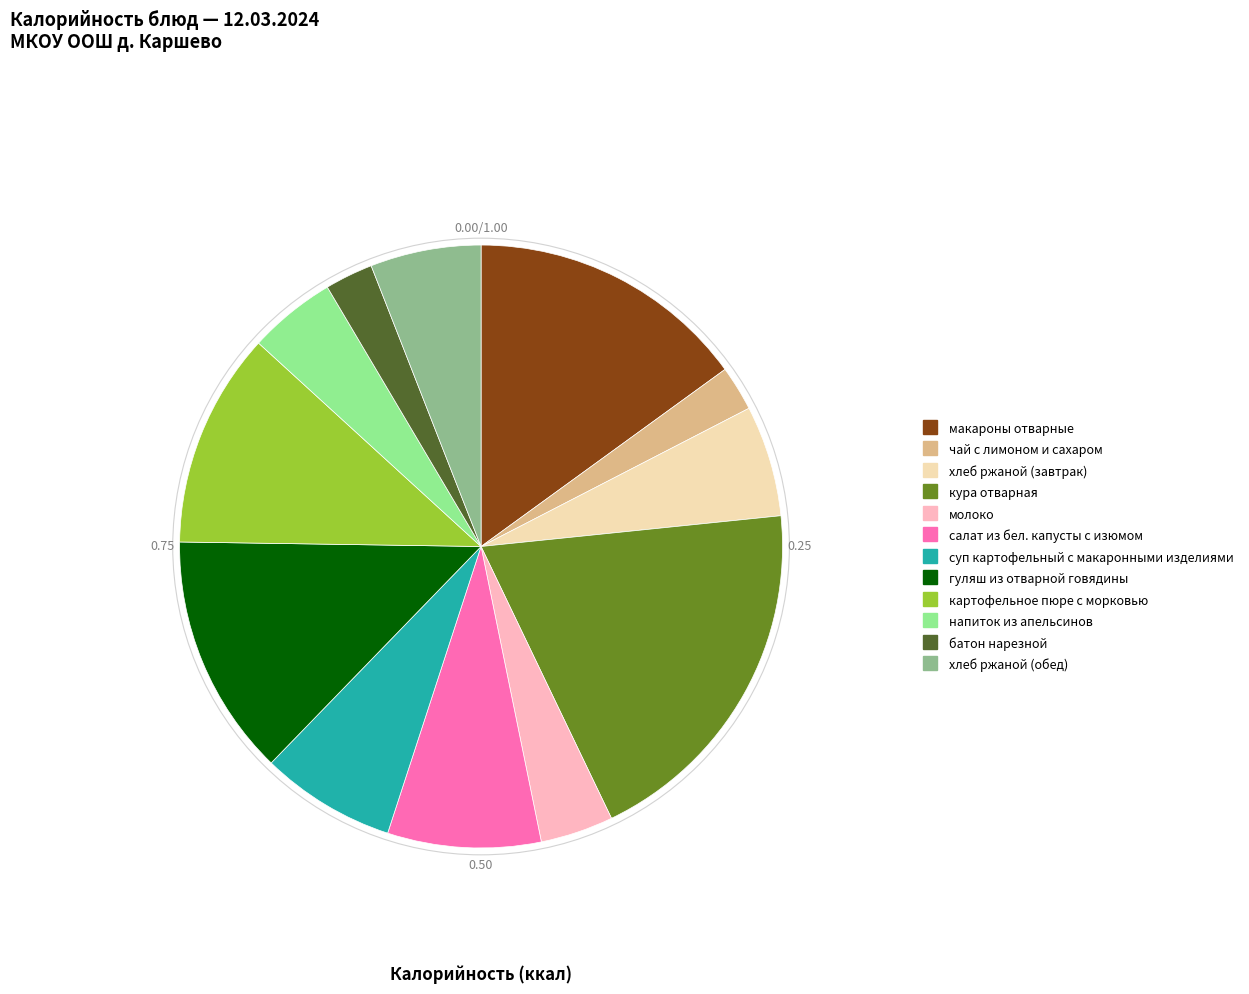

Do чай с лимоном и сахаром and суп картофельный с макаронными изделиями together represent more than half of the pie?

No